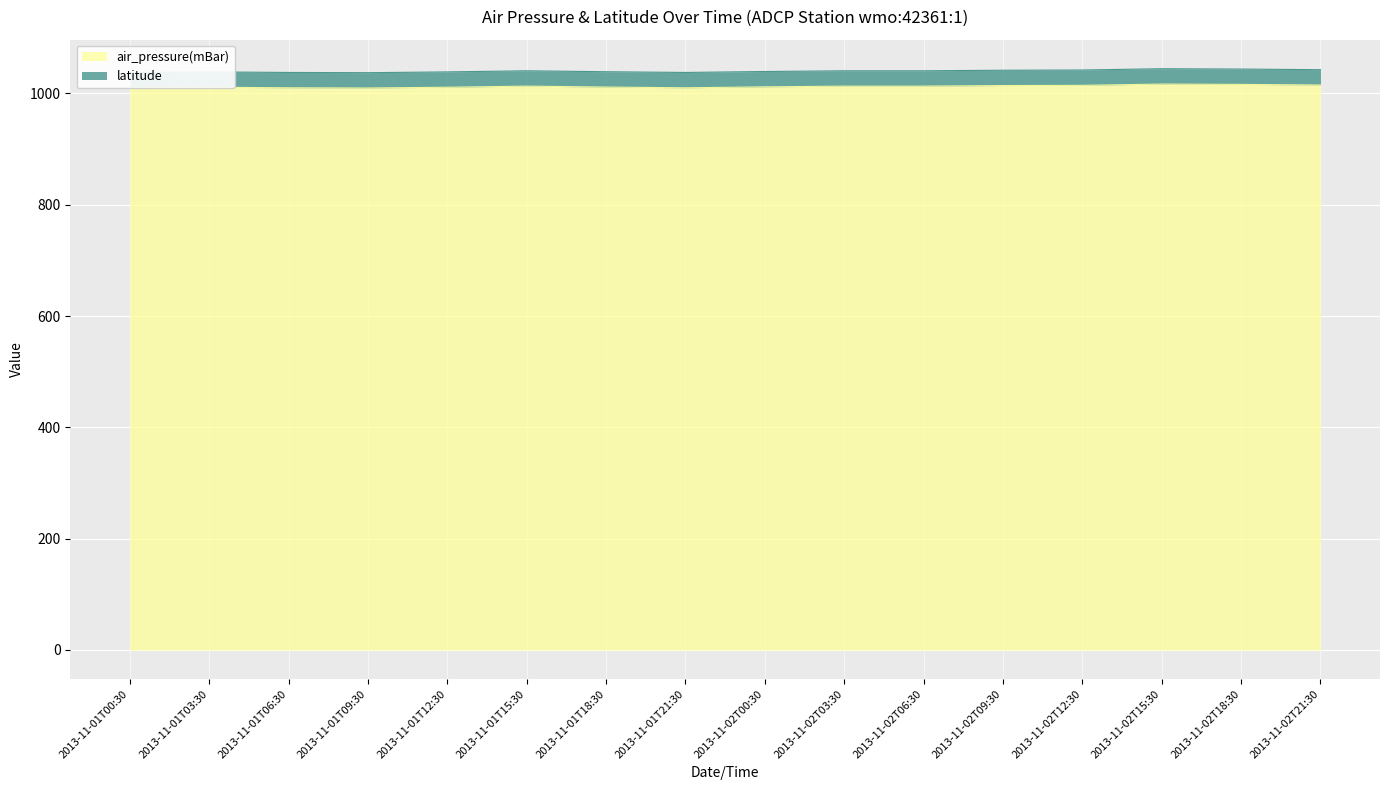

List the labels in order of value, largest first.

2013-11-02T15:30, 2013-11-02T18:30, 2013-11-02T21:30, 2013-11-02T12:30, 2013-11-02T09:30, 2013-11-01T15:30, 2013-11-02T03:30, 2013-11-02T06:30, 2013-11-02T00:30, 2013-11-01T18:30, 2013-11-01T03:30, 2013-11-01T12:30, 2013-11-01T00:30, 2013-11-01T06:30, 2013-11-01T21:30, 2013-11-01T09:30